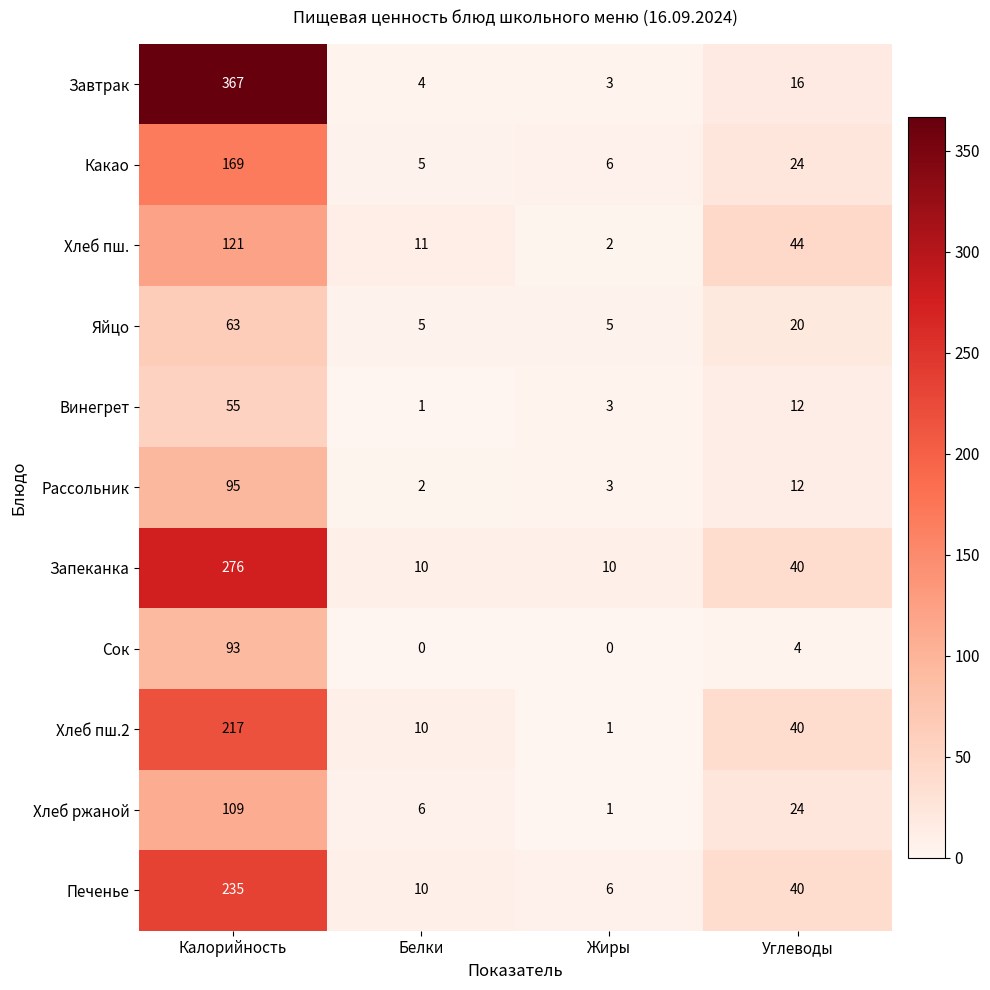

Between Калорийность and Белки, which series saw the biggest shift?

Завтрак